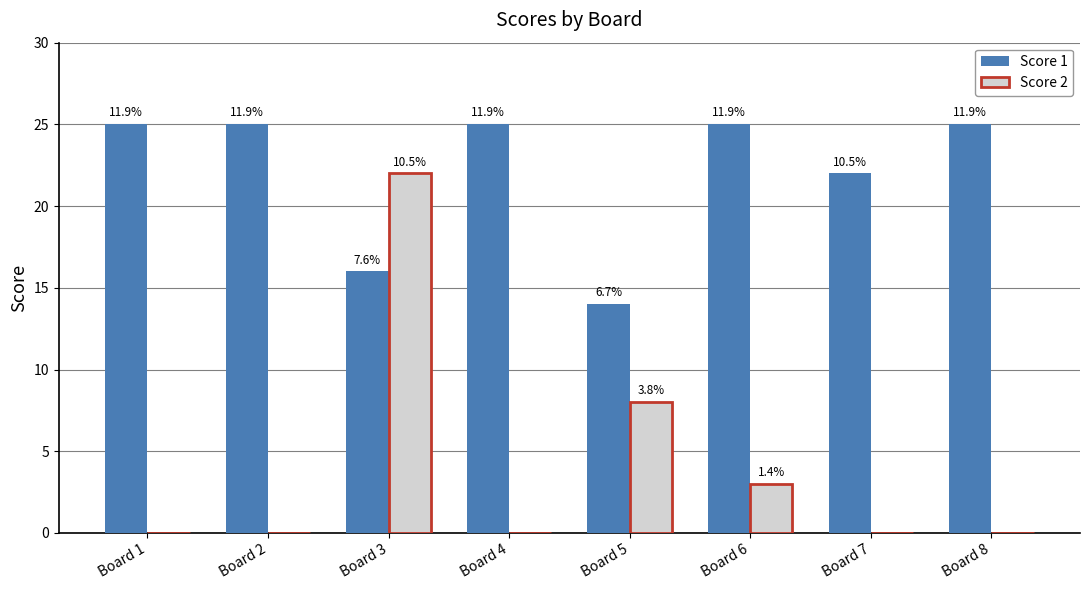

Which series has the largest range (max minus min)?

Score 2